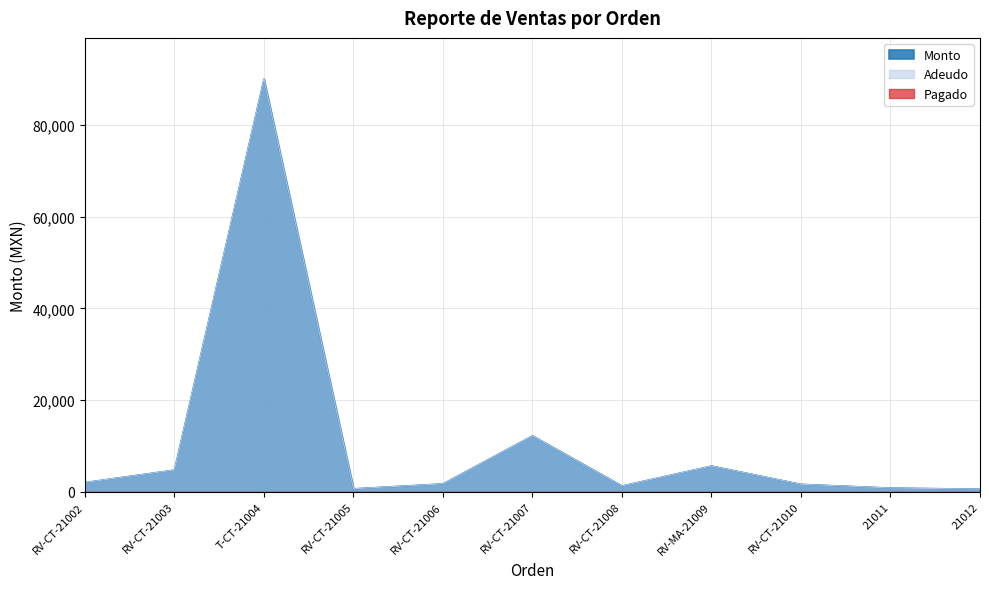

What position from the right is T-CT-21004?

9